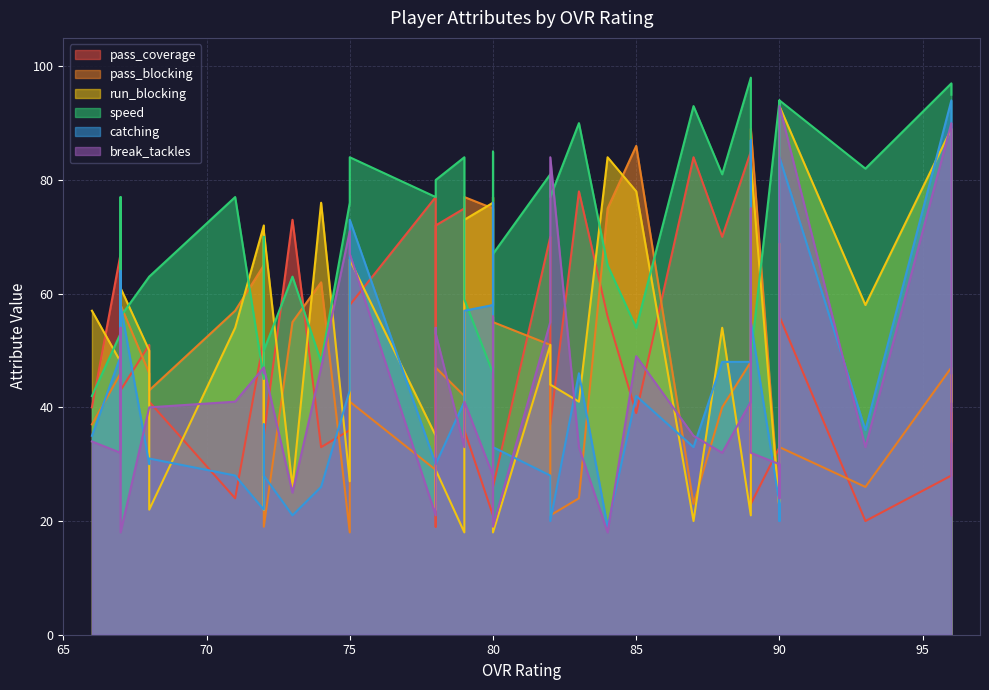

What is the value of the pass_coverage point at the 17th from the left?

37